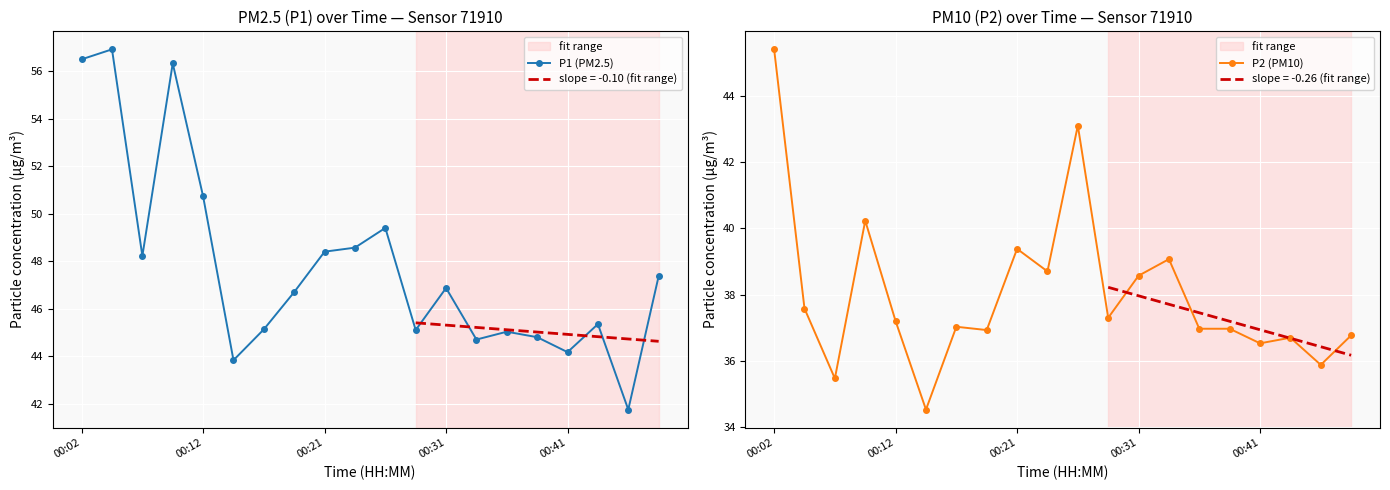

Is it true that P1 (PM2.5) equals 93.9 at 00:02?

False